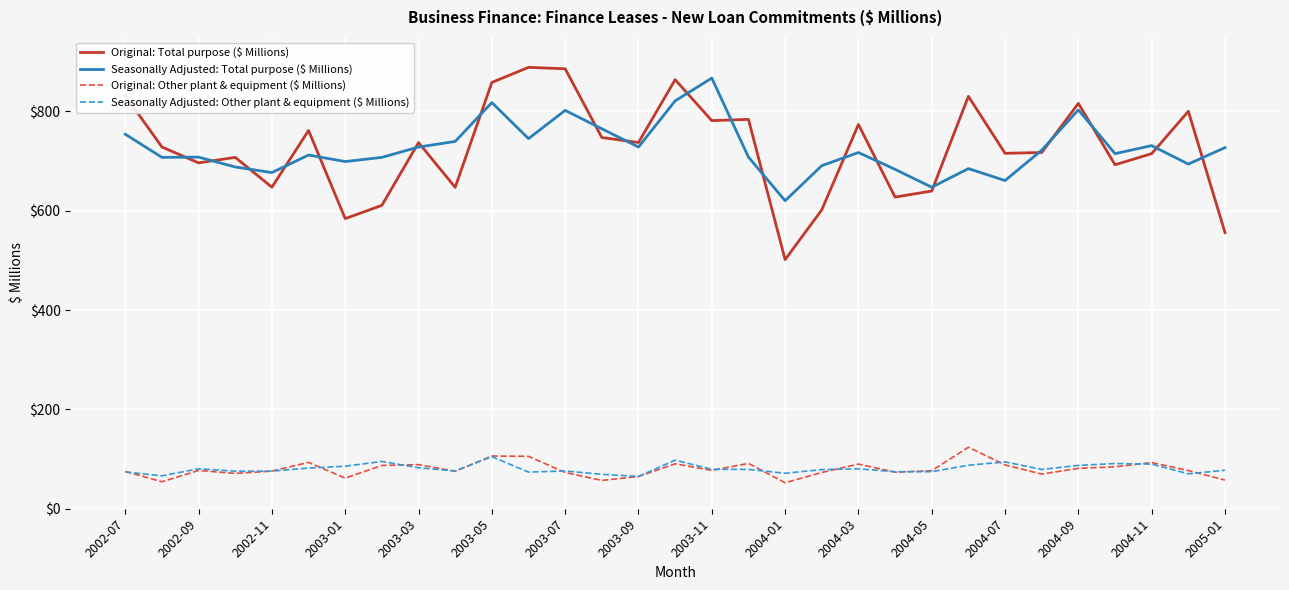

What is the maximum value shown in the chart?

888.8